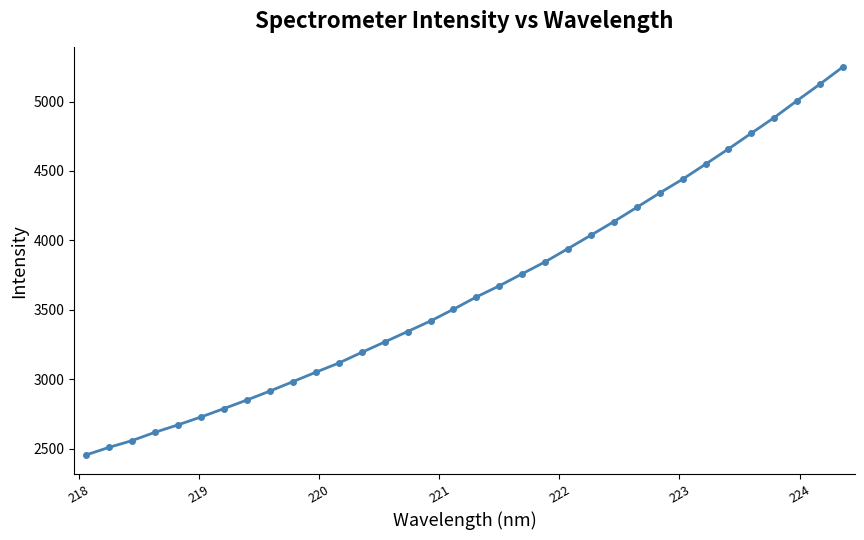

Does the chart have visible grid lines?

No